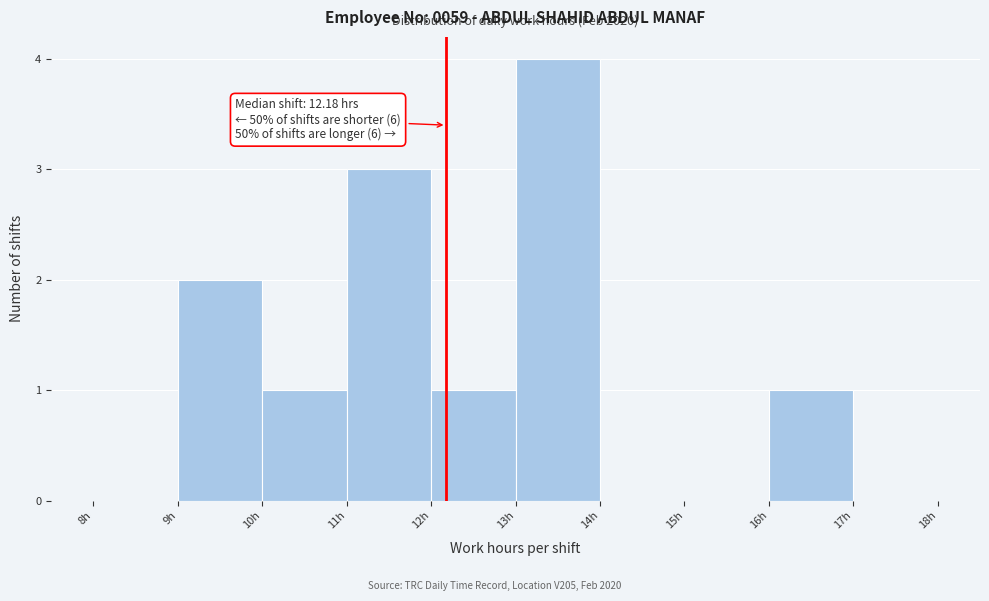

Which range on the x-axis has the tallest bar?

13 to 14